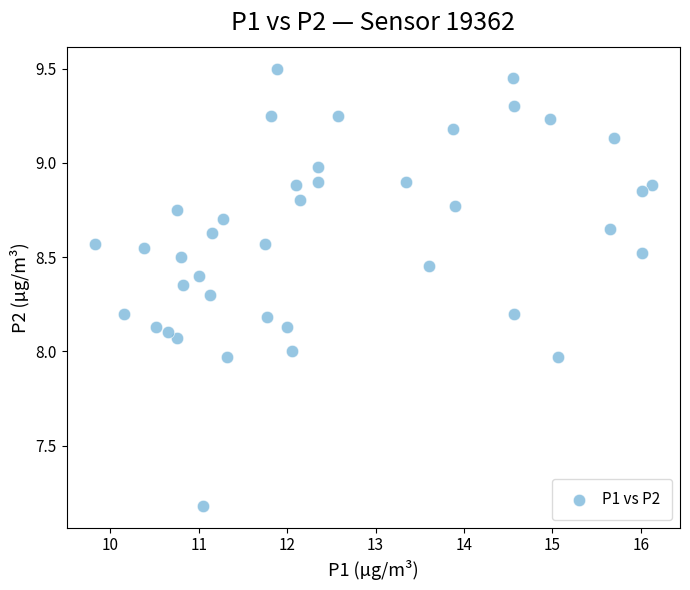

What is the range of Y values (max minus min)?

2.3